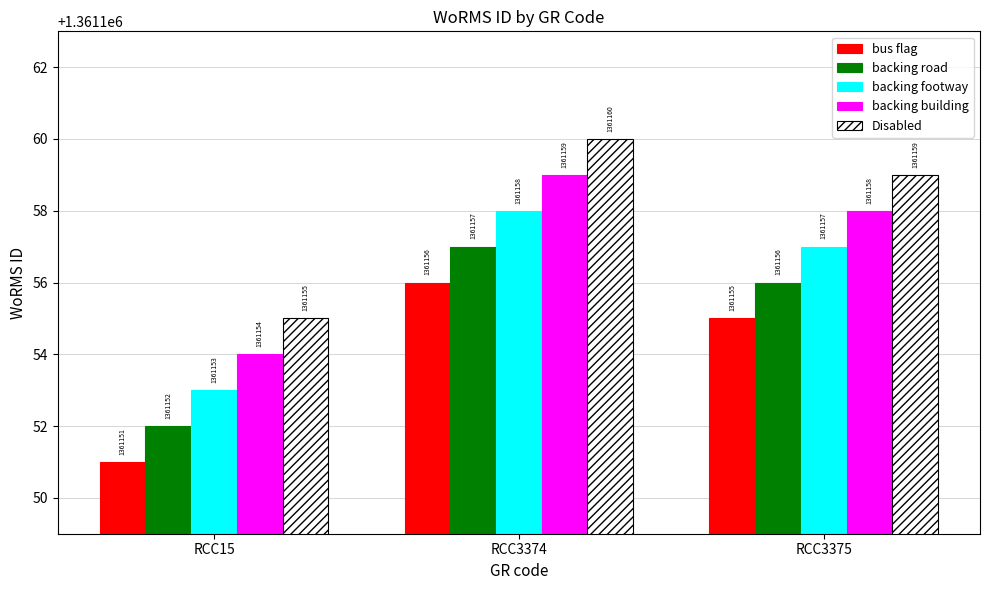

The backing footway series shows 607417 at RCC3374. True or false?

False